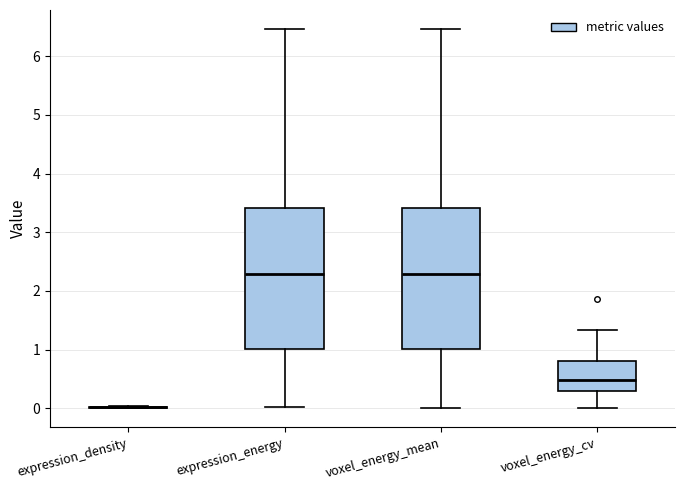

Where does the median line of the box for voxel_energy_cv sit on the y-axis? The values are not printed on the chart, so give them approximately, as read against the axis.

0.5